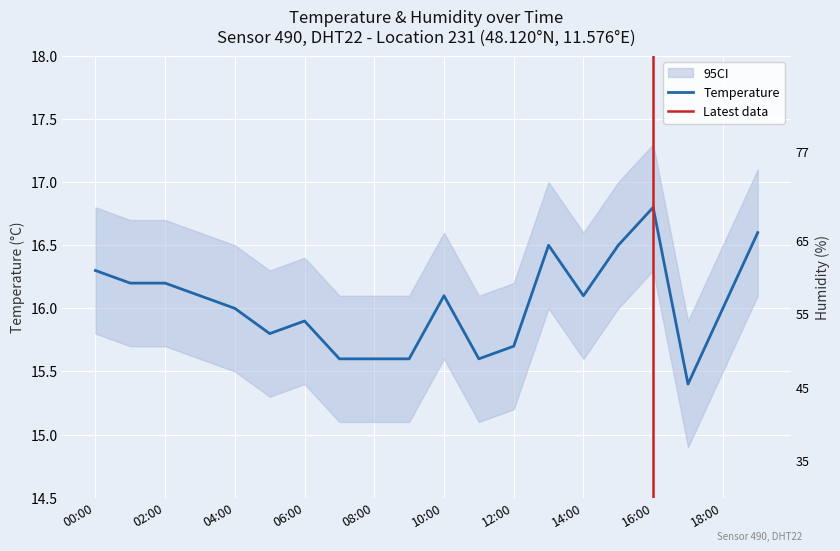

What is the difference between the humidity values at 08:00 and 11:00?

4.0